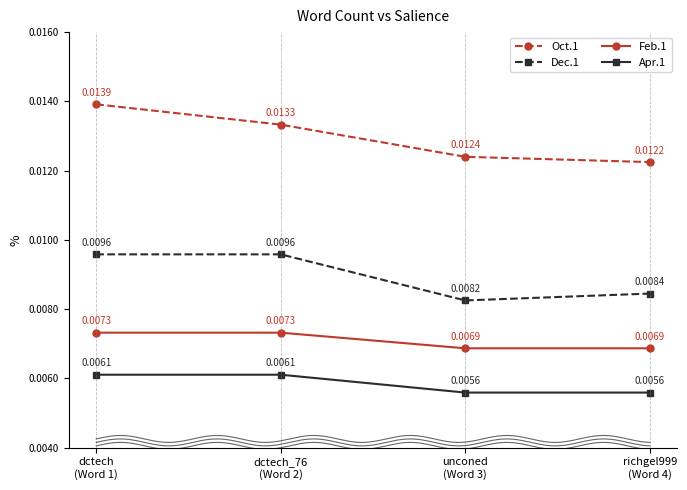

True or false: Feb.1 and Dec.1 intersect in this chart.

False